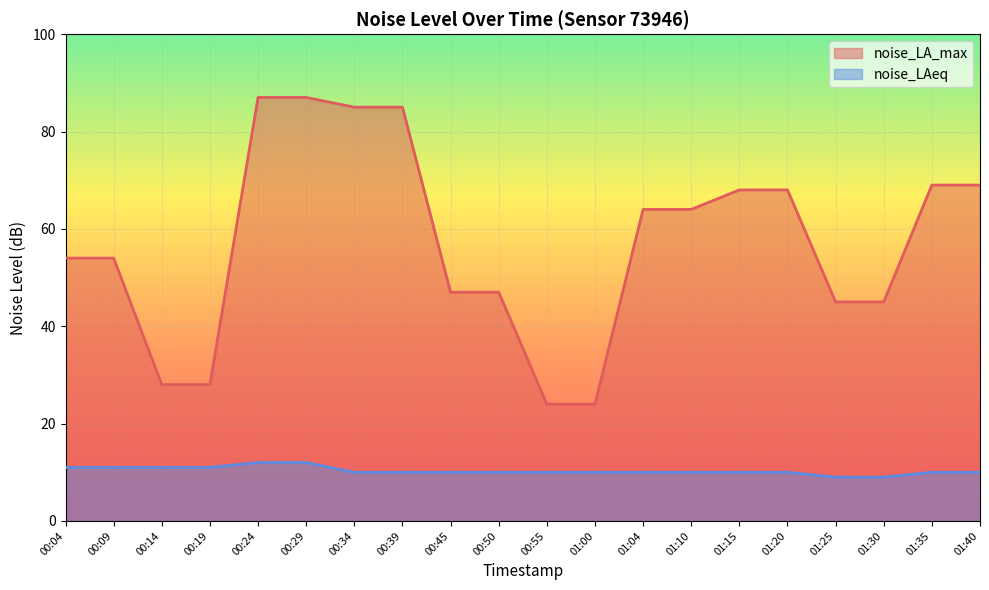

Reading left to right, what are all the values shown in this chart?

noise_LA_max: 54	54	28	28	87	87	85	85	47	47	24	24	64	64	68	68	45	45	69	69
noise_LAeq: 11	11	11	11	12	12	10	10	10	10	10	10	10	10	10	10	9	9	10	10